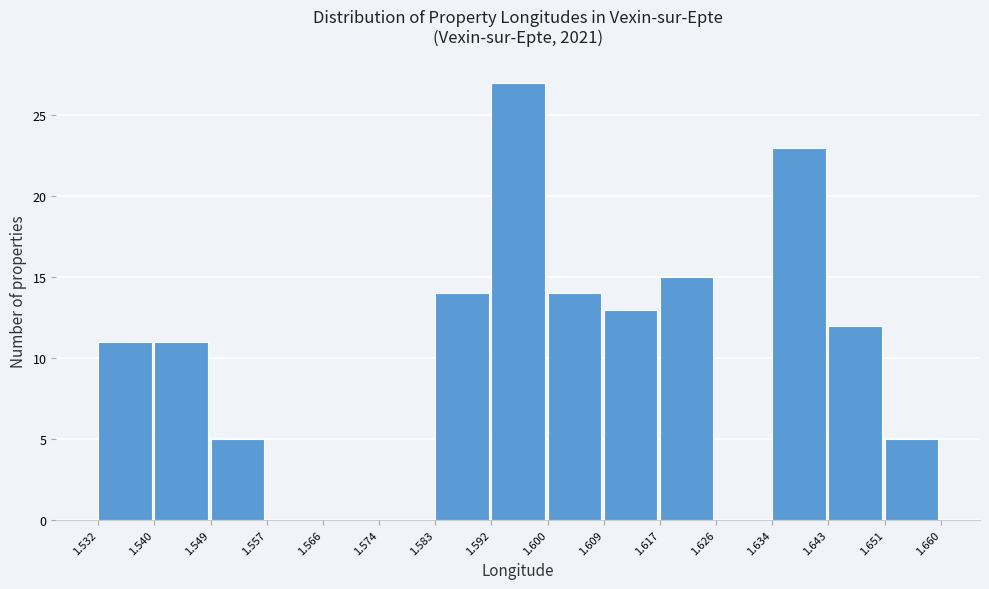

Which range on the x-axis has the tallest bar?

1.592 to 1.600